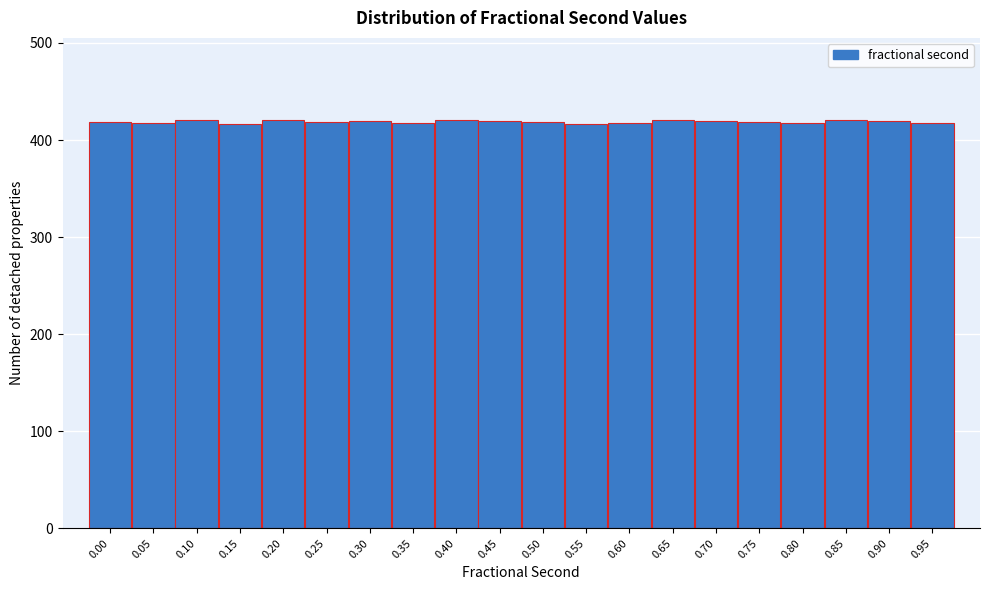

The value at 0.25 is 650. True or false?

False